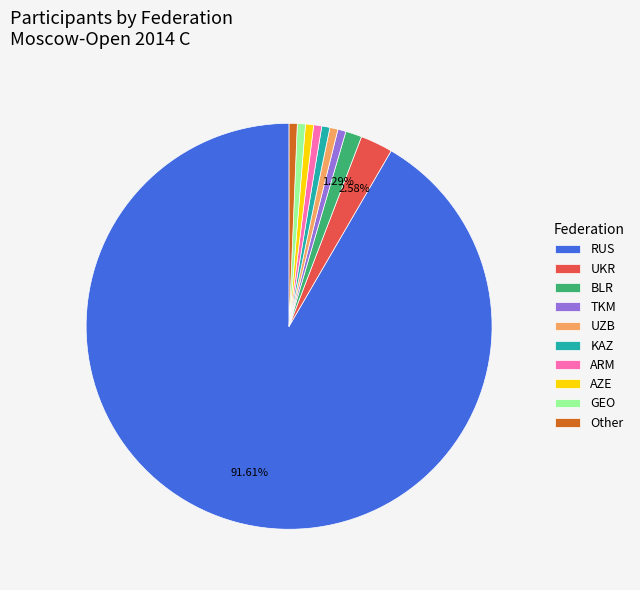

How many segments does this pie chart have?

10